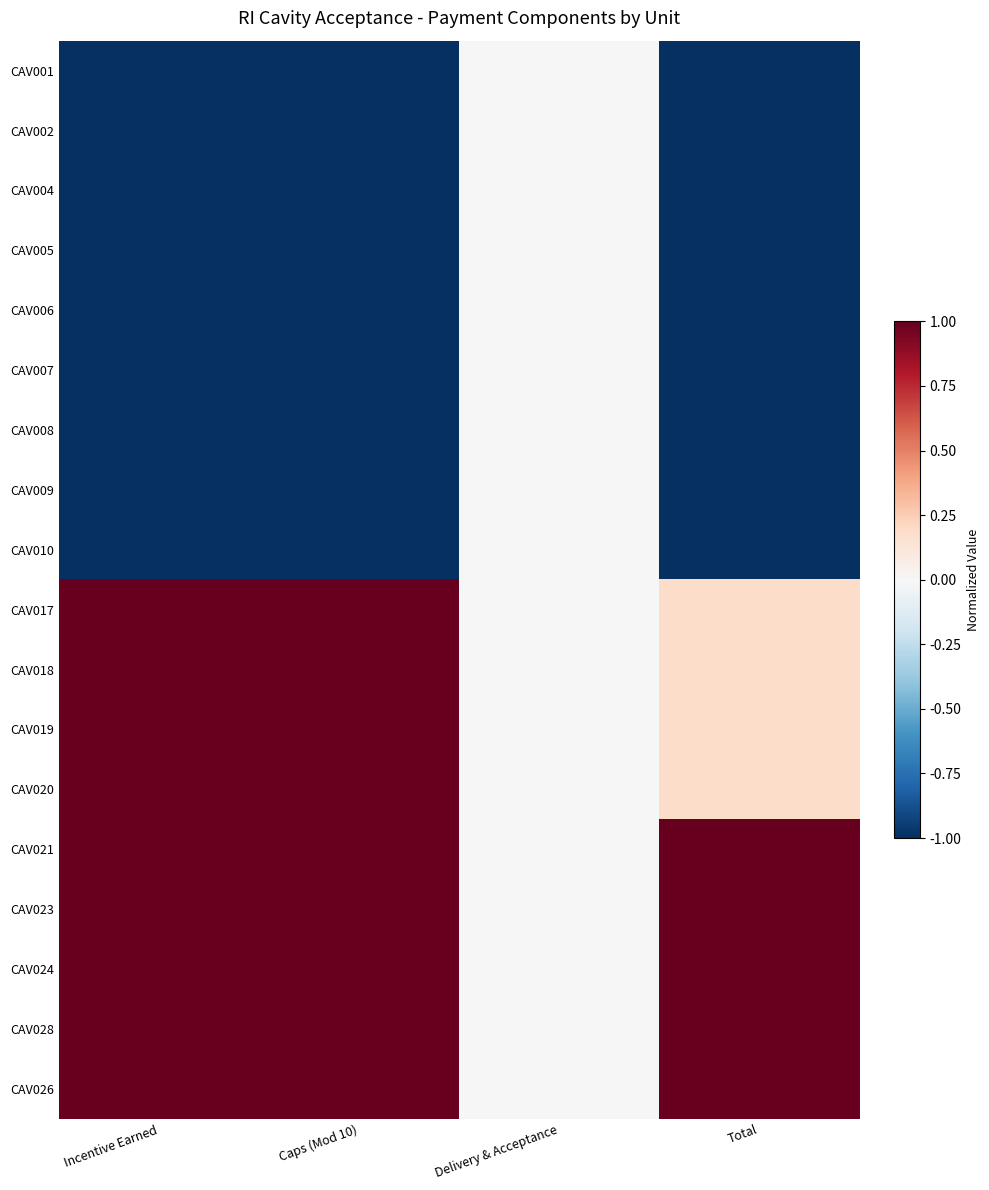

Between Caps (Mod 10) and Delivery & Acceptance, which is larger?

Delivery & Acceptance